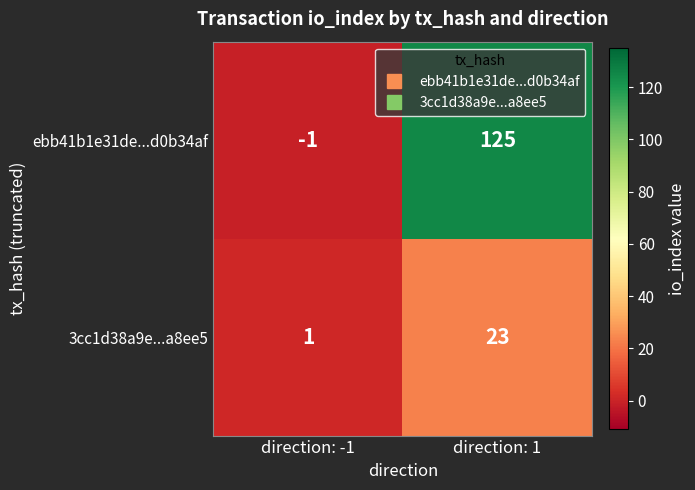

Which label corresponds to the largest value in the chart?

direction: 1